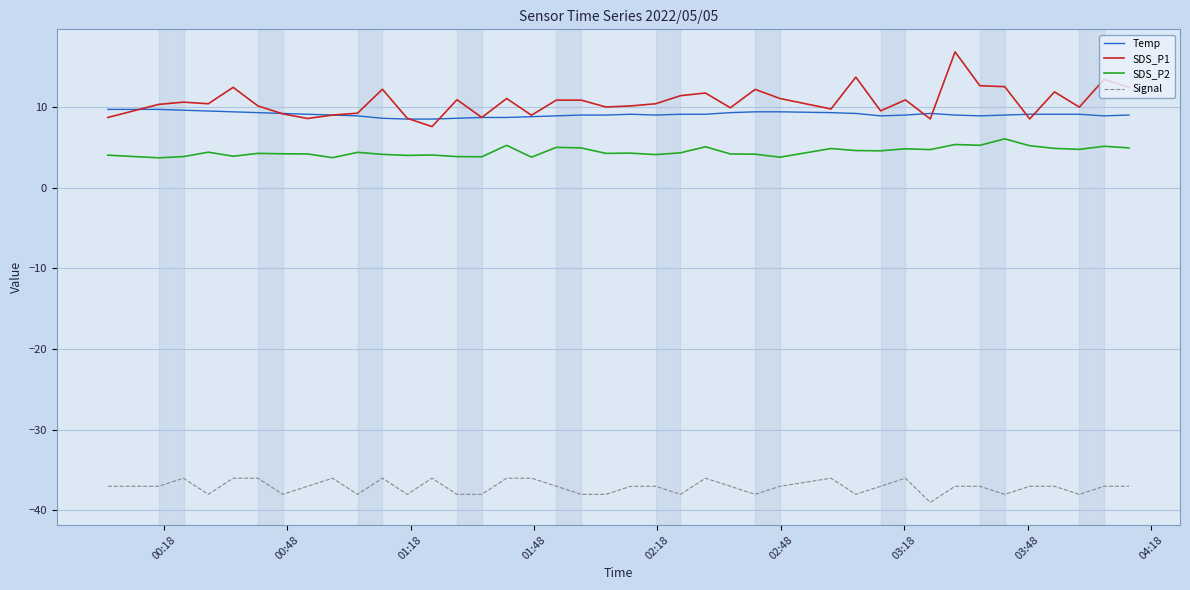

True or false: Temp and SDS_P2 cross at least once.

False